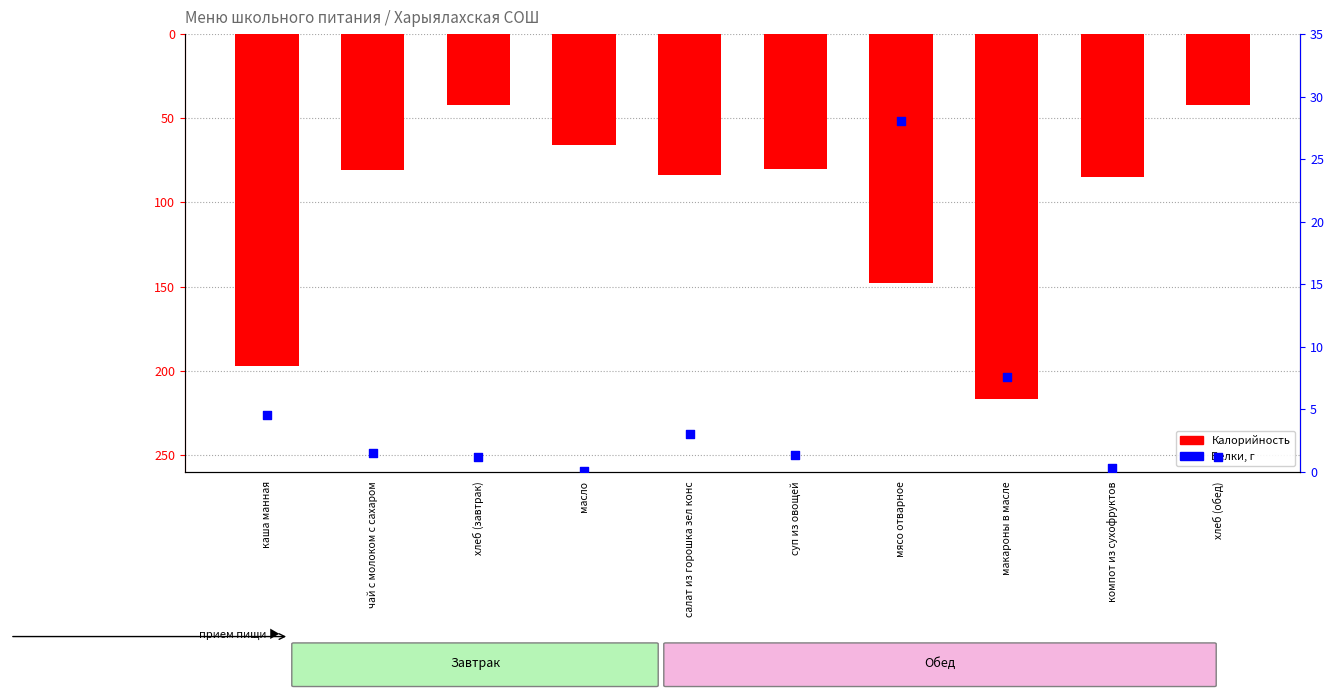

Which series has the largest total across all categories?

Белки, г